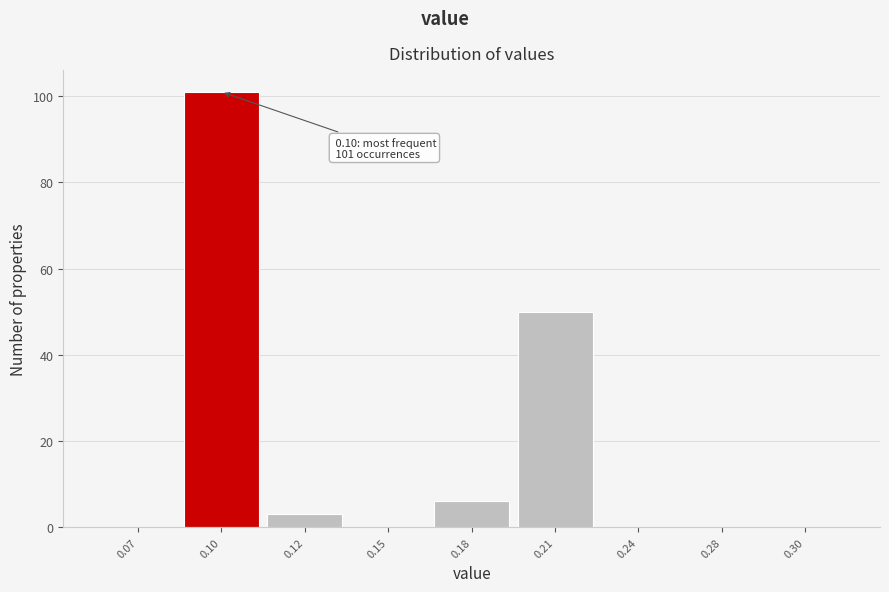

Reading right to left, list all the values displayed in this chart.

0.30=0	0.28=0	0.24=0	0.21=50	0.18=6	0.15=0	0.12=3	0.10=101	0.07=0